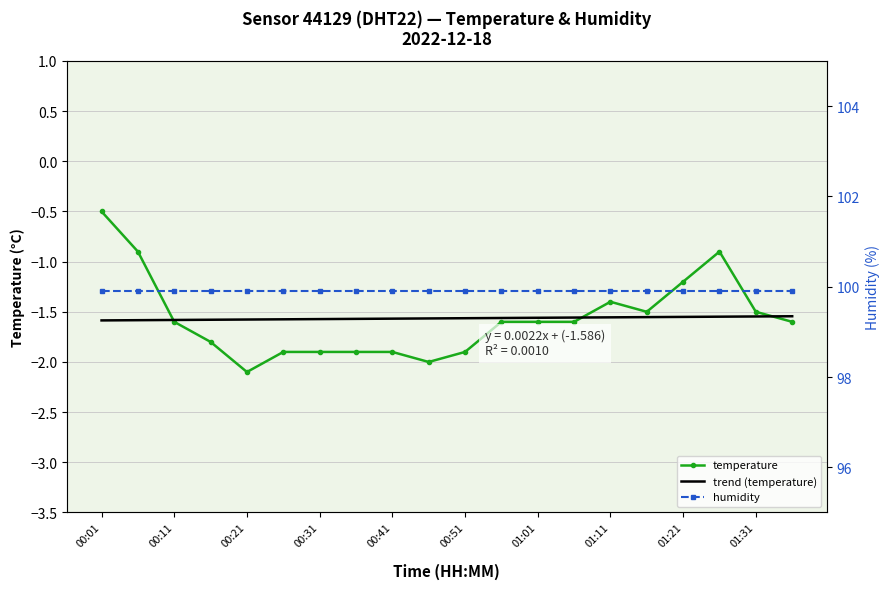

Does the chart have visible grid lines?

Yes